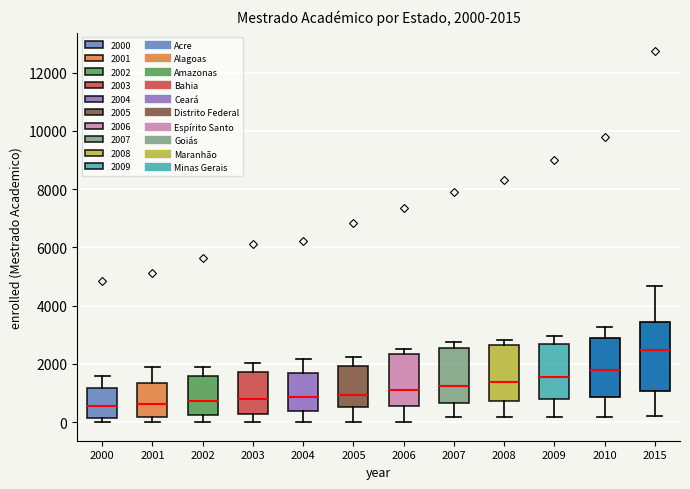

Which box has the highest median line?

2015